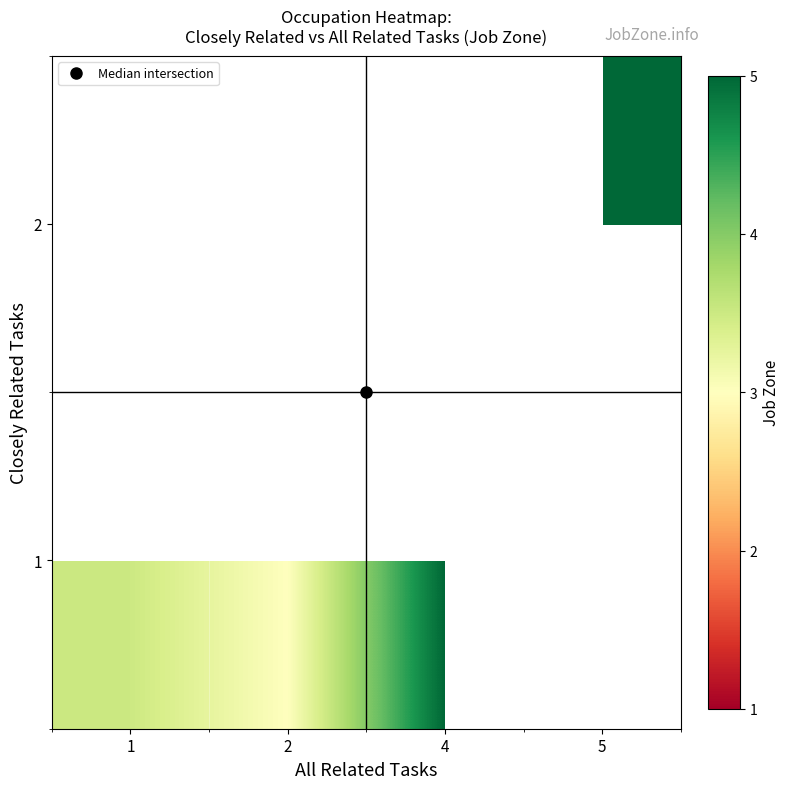

What is the minimum value for 1?

3.0